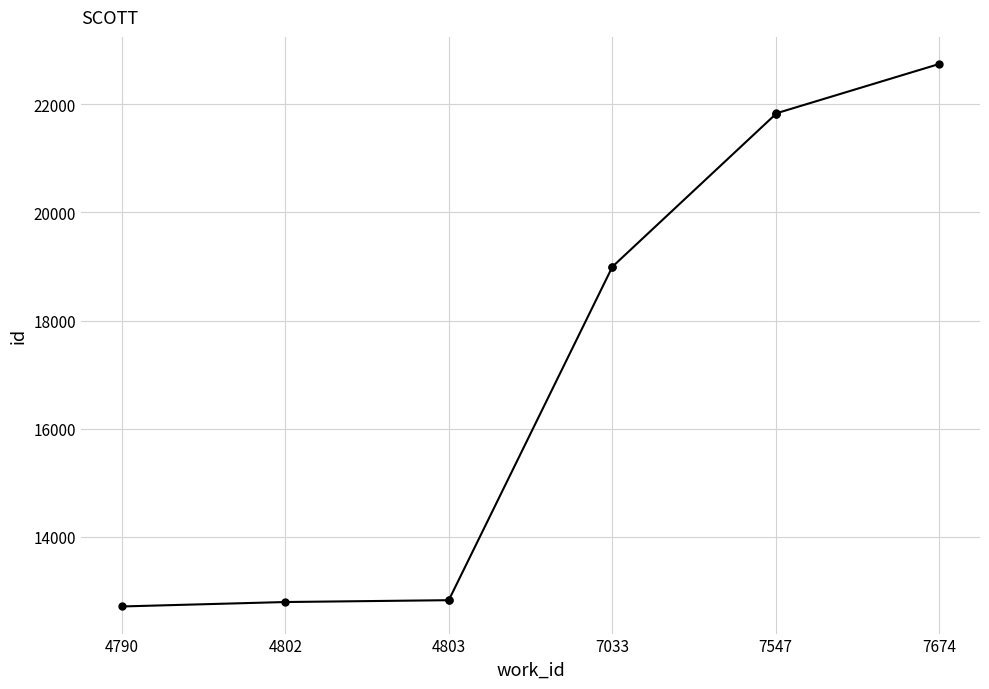

Does the chart display data point markers on the line(s)?

Yes